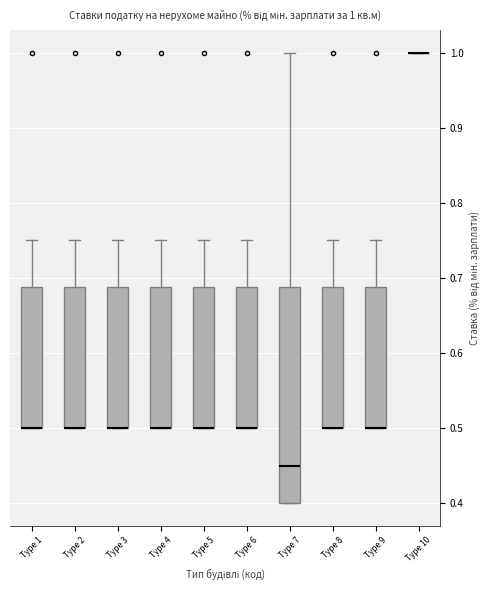

Comparing the boxes themselves (not the whiskers), which one is the tallest?

Type 7